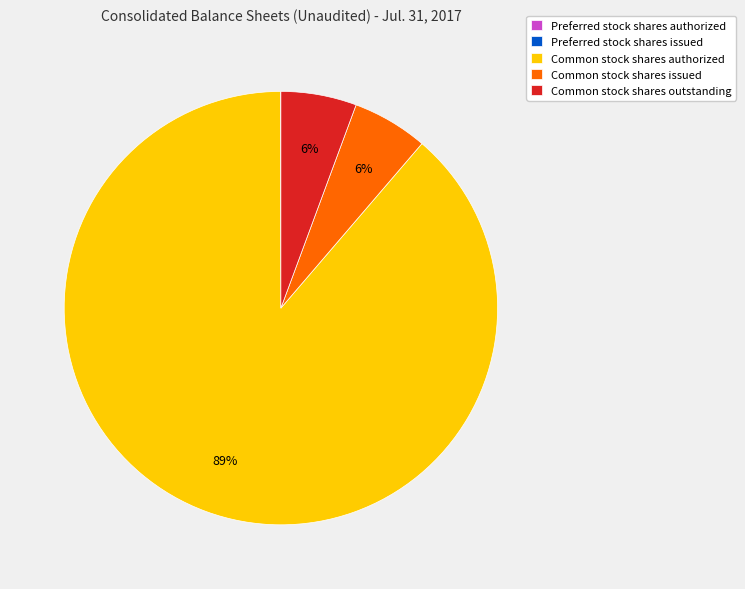

Does any single category account for the majority?

Yes